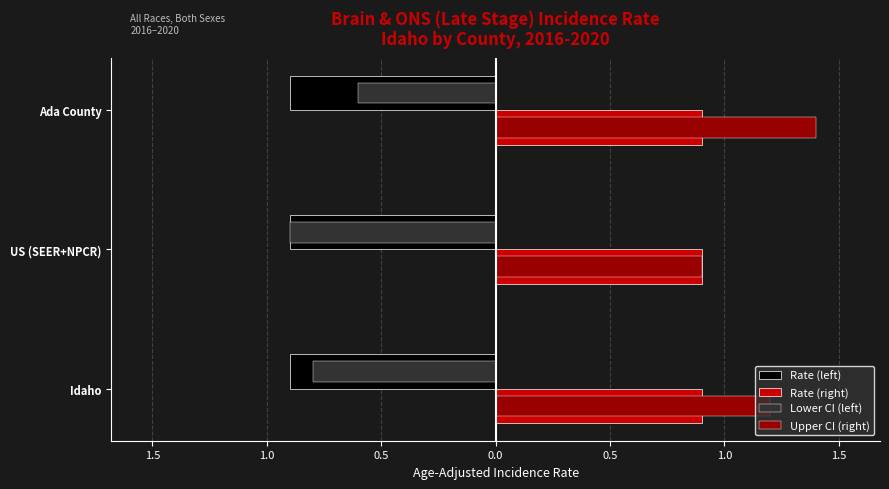

Reading left to right, transcribe all the data shown in this chart.

Age-Adjusted Incidence Rate: 0.9	0.9	0.9
Lower 95% CI: 0.8	0.9	0.6
Upper 95% CI: 1.2	0.9	1.4